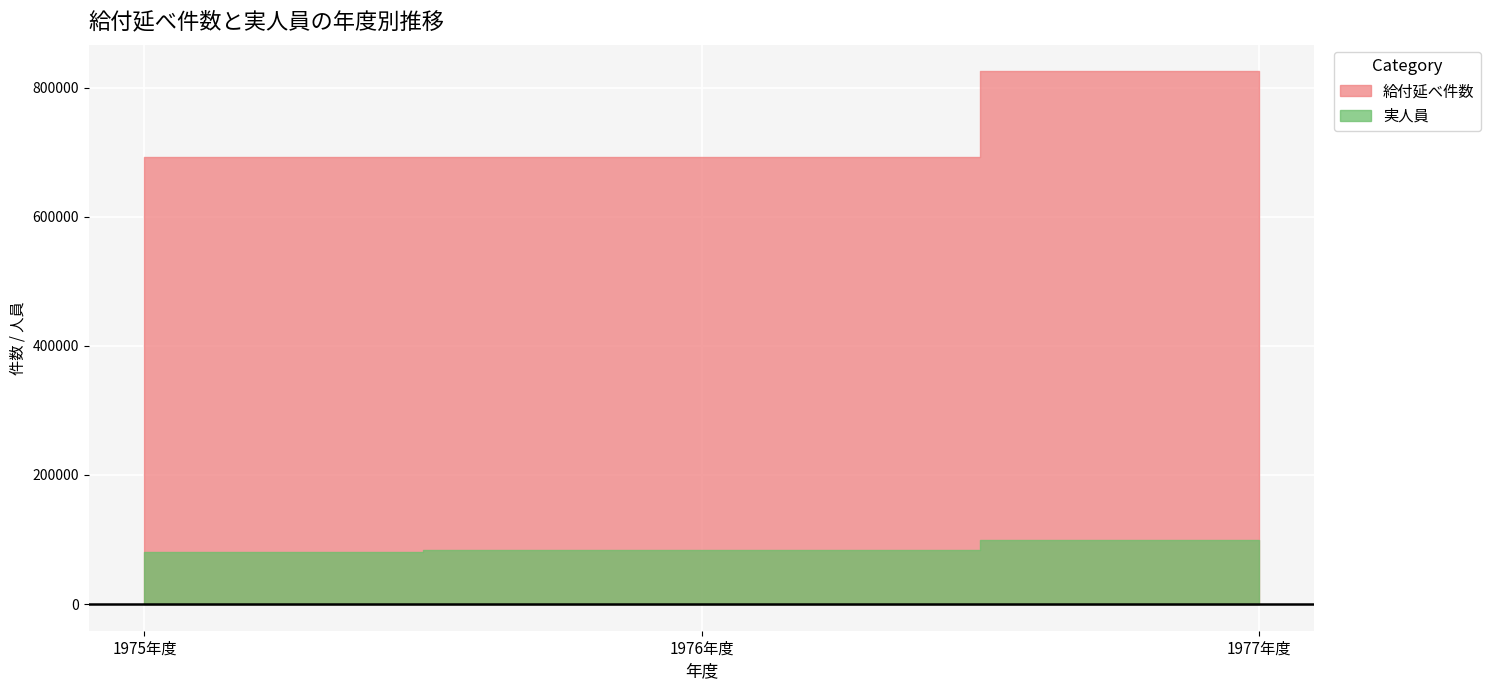

What is the minimum value for 給付延べ件数?

692318